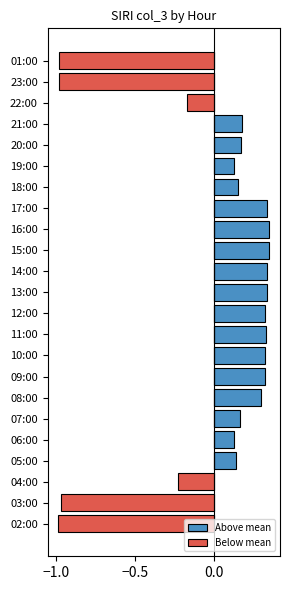

Read the Above mean value at 12:00.

0.3